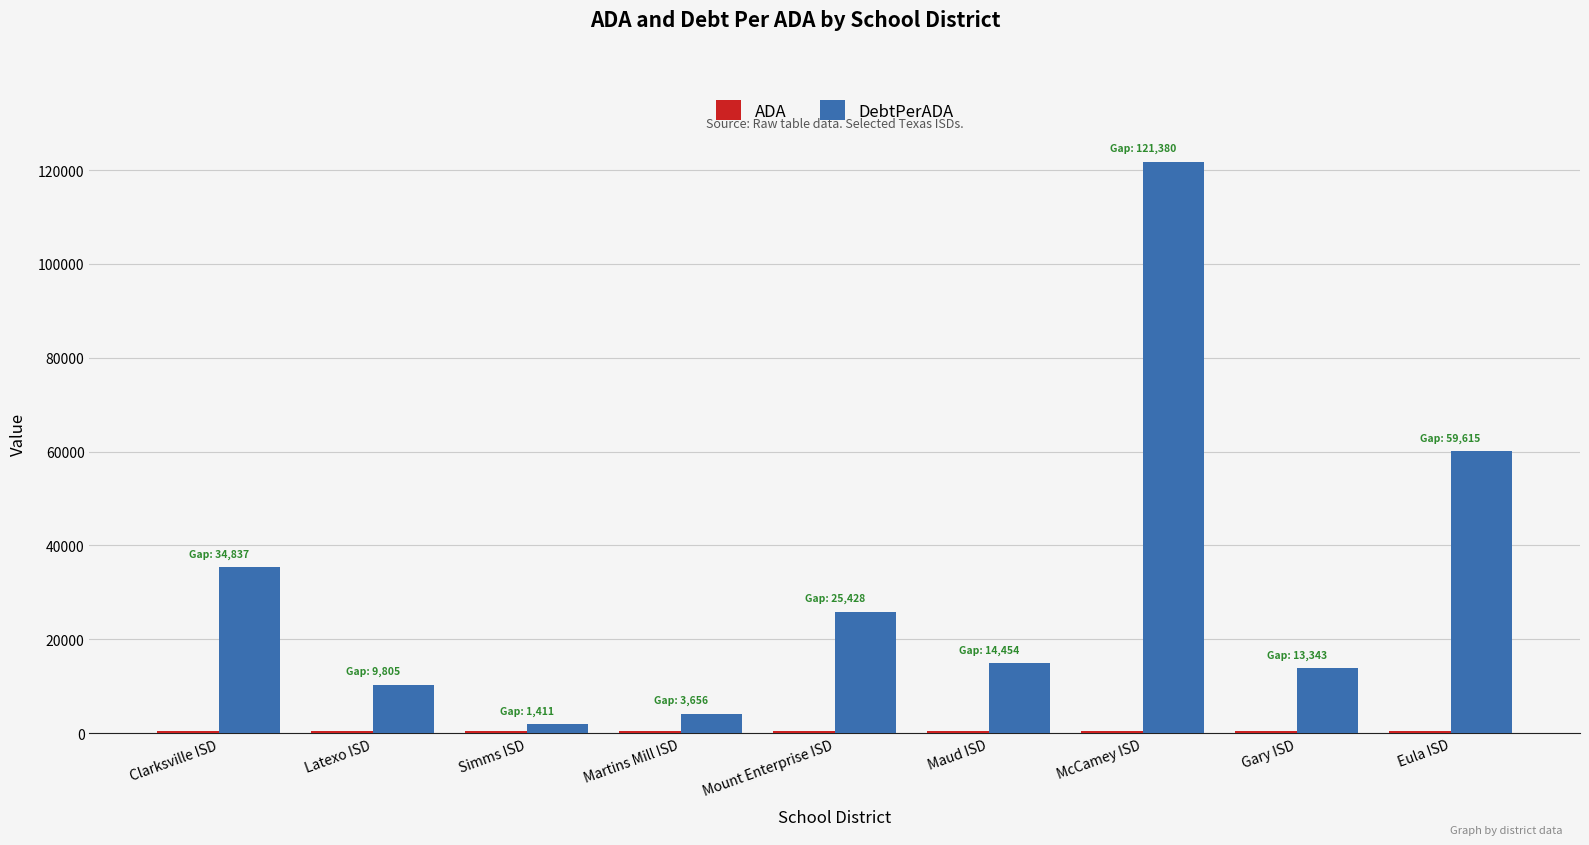

Which label corresponds to the largest value in the chart?

McCamey ISD